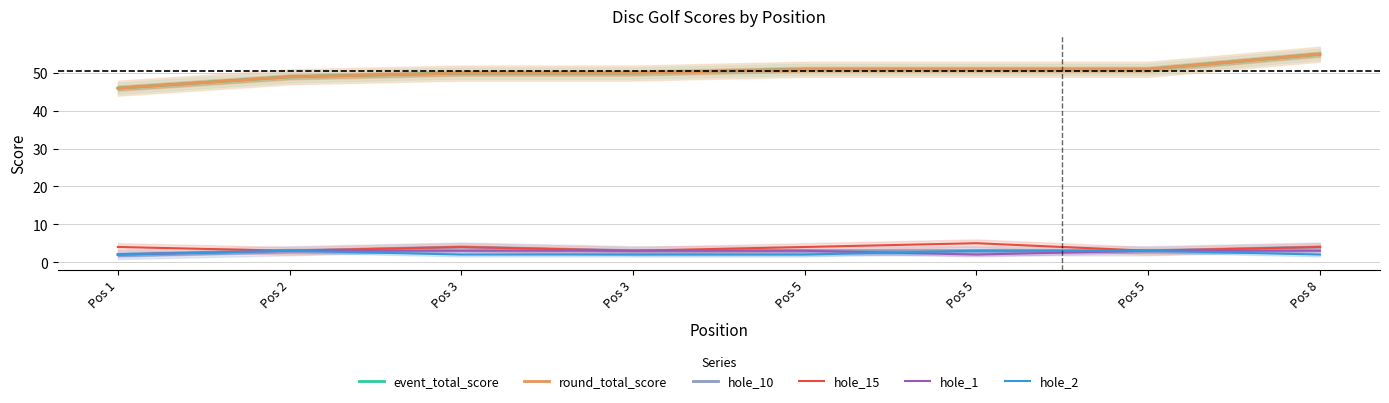

Does the chart display data point markers on the line(s)?

No